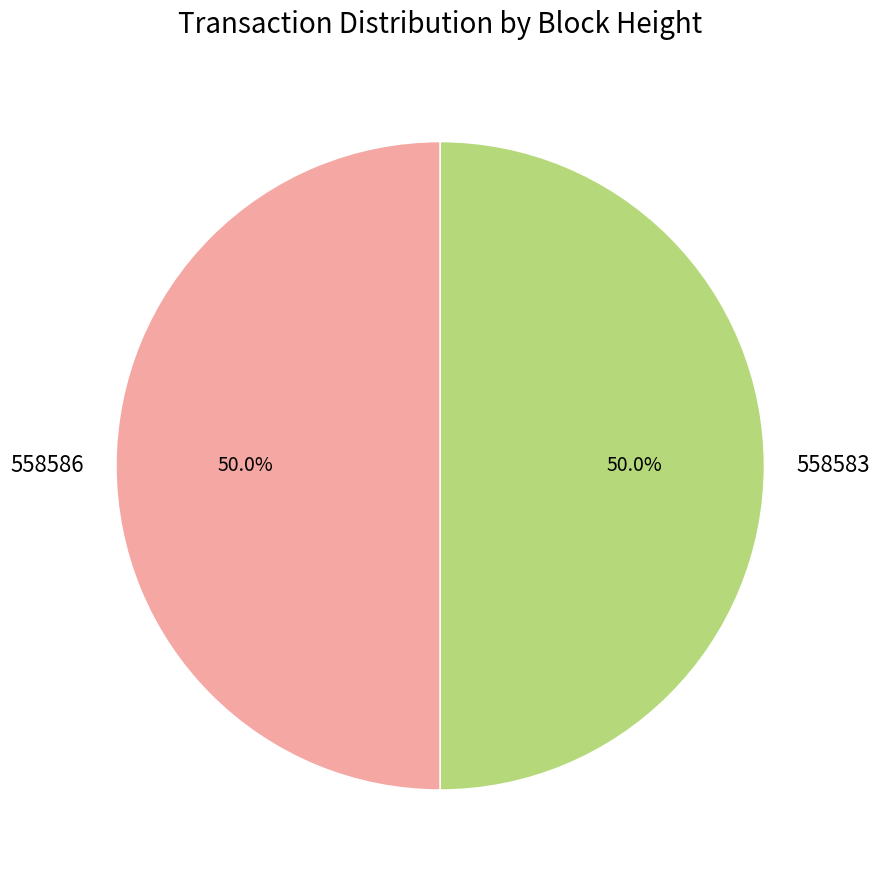

What is the total percentage of 558586 and 558583?

100.0%